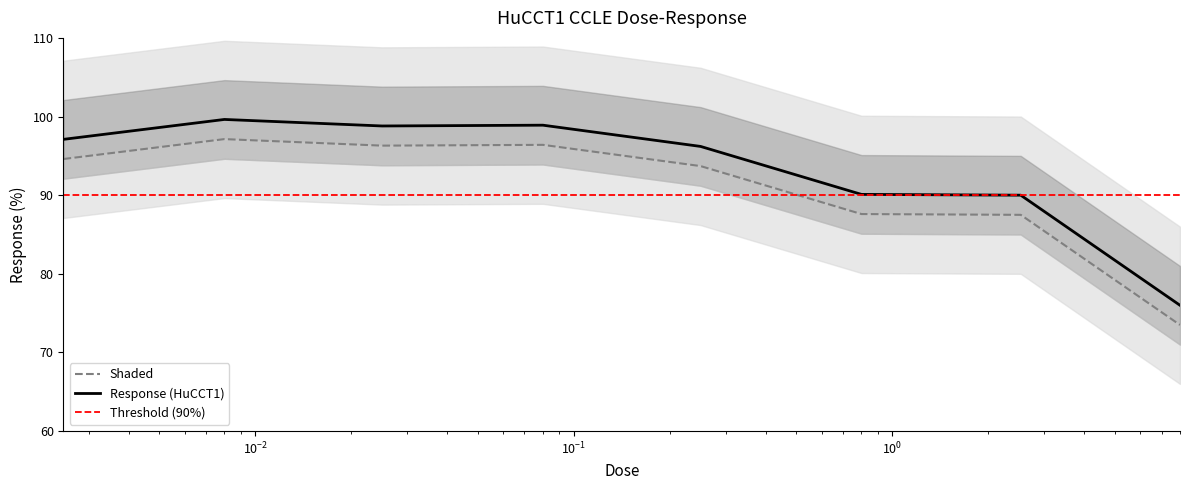

At which label is the value closest to 85?

2.53